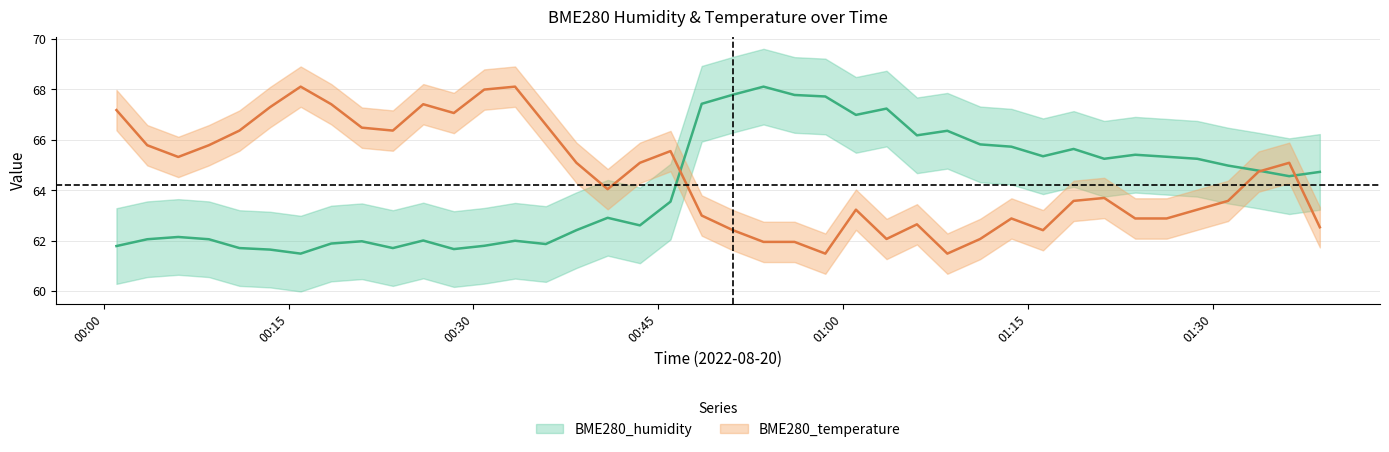

What is the difference between the highest and lowest values at 2022/08/20 01:08:28?

4.9